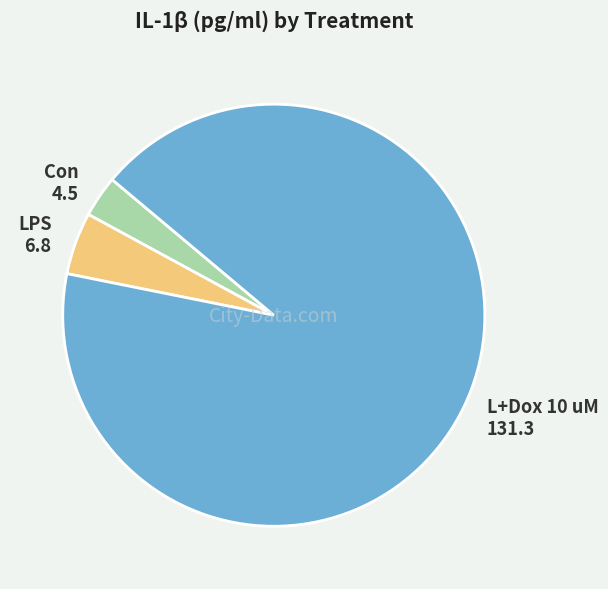

Is the sum of L+Dox 10 uM and LPS greater than half?

Yes